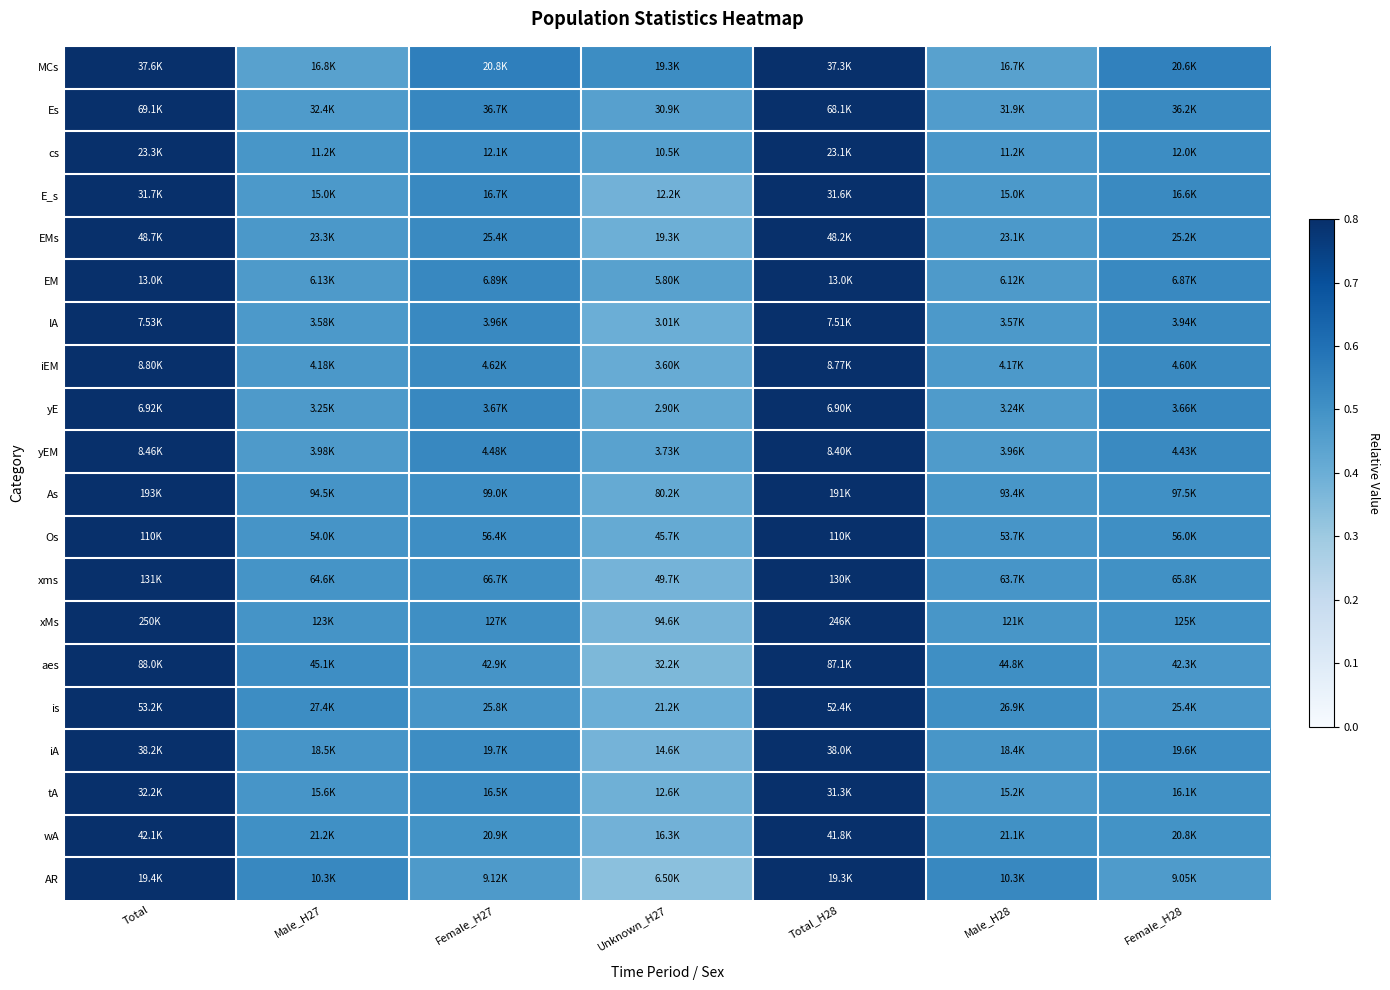

Which has a higher value, Total_H28 or Female_H27?

Total_H28